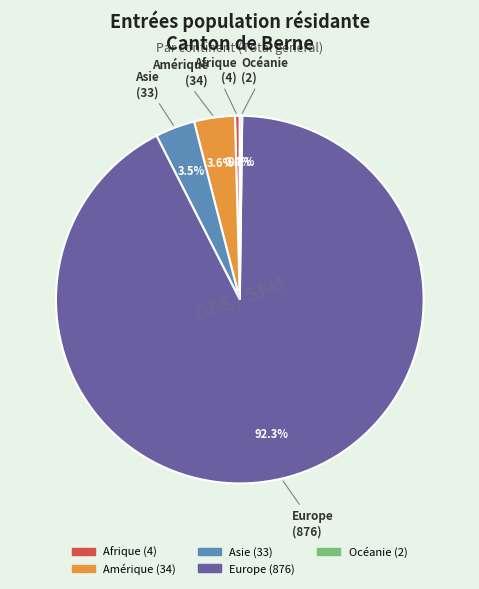

Which slice is the largest?

Europe